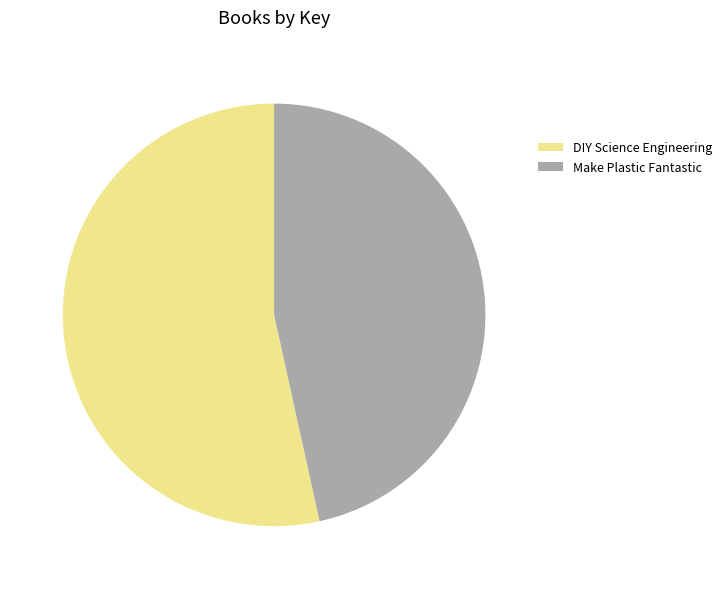

Is the sum of DIY Science Engineering and Make Plastic Fantastic greater than half?

Yes